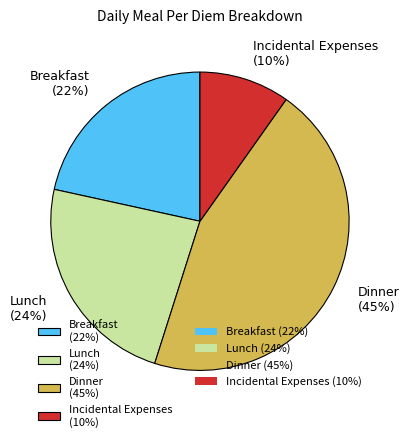

What is the largest slice in the pie chart?

Dinner